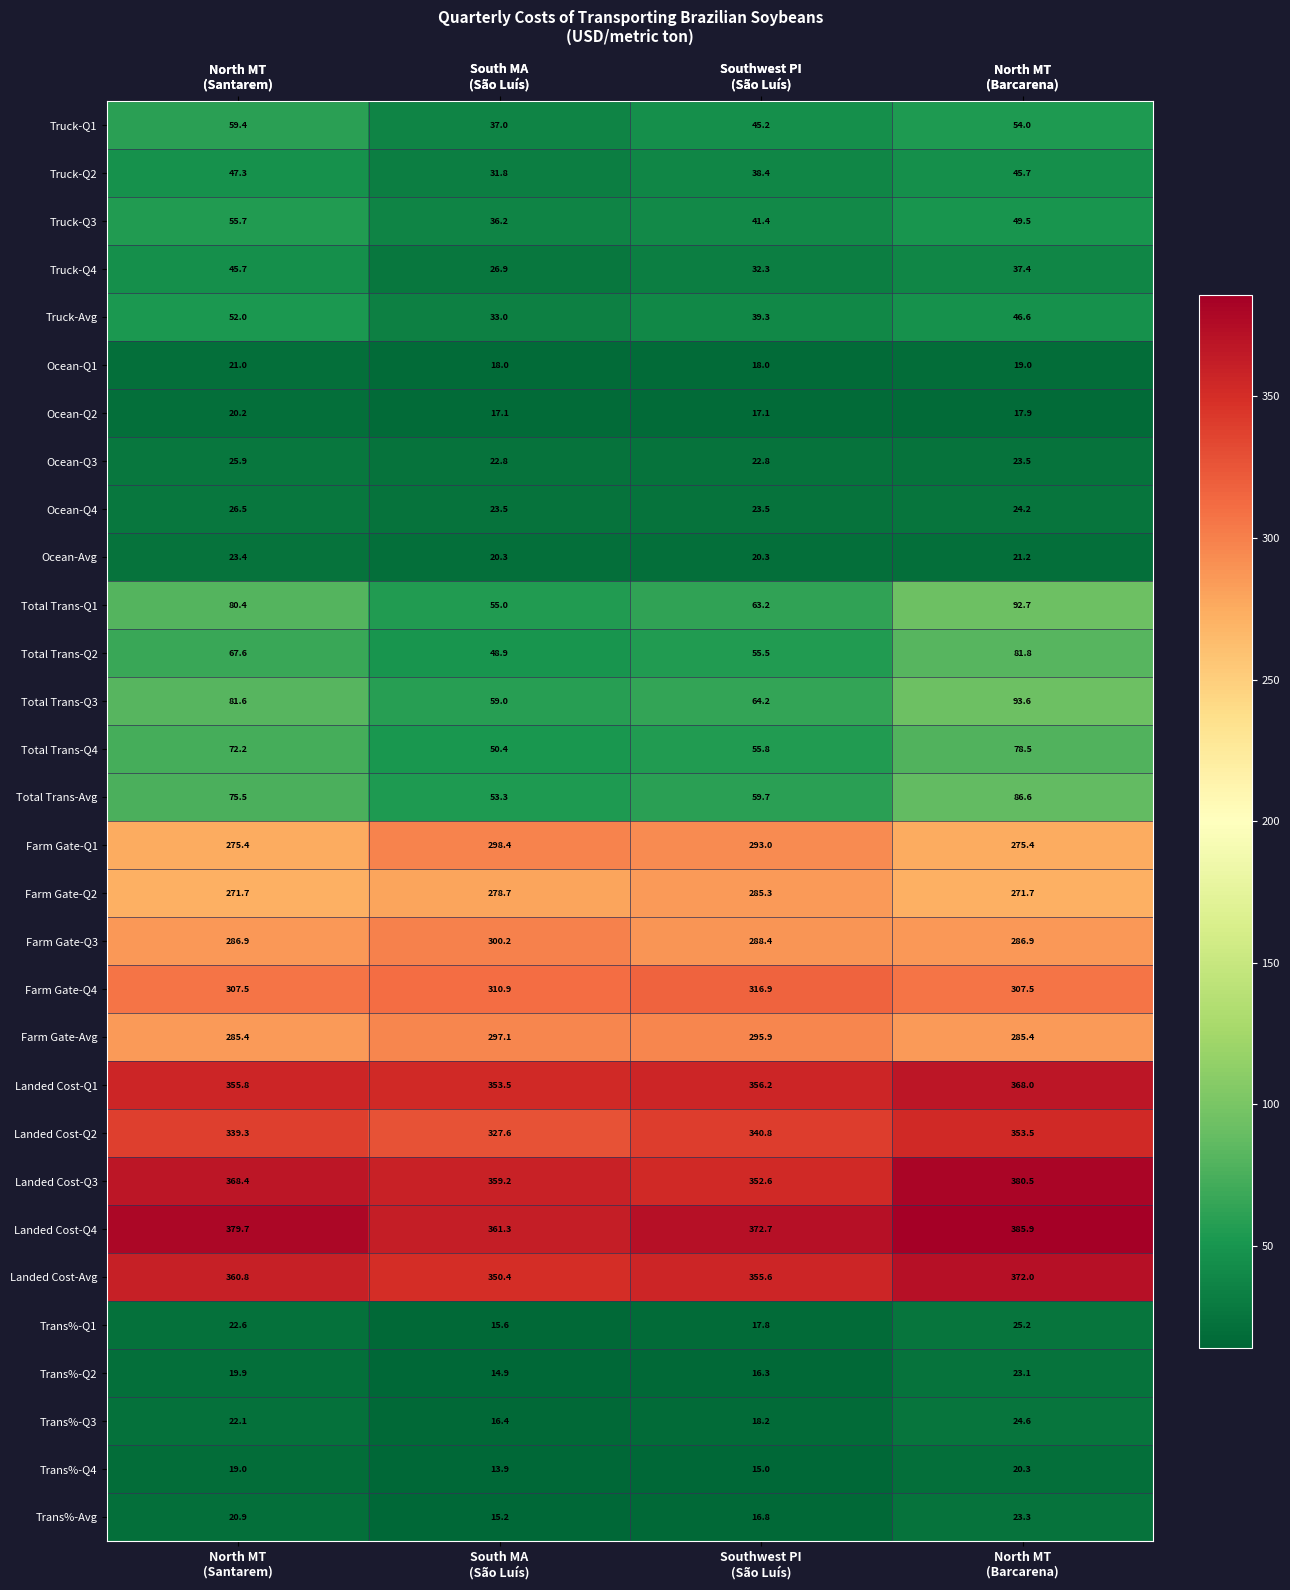

Which series has the widest spread of values?

Total Trans-Q1